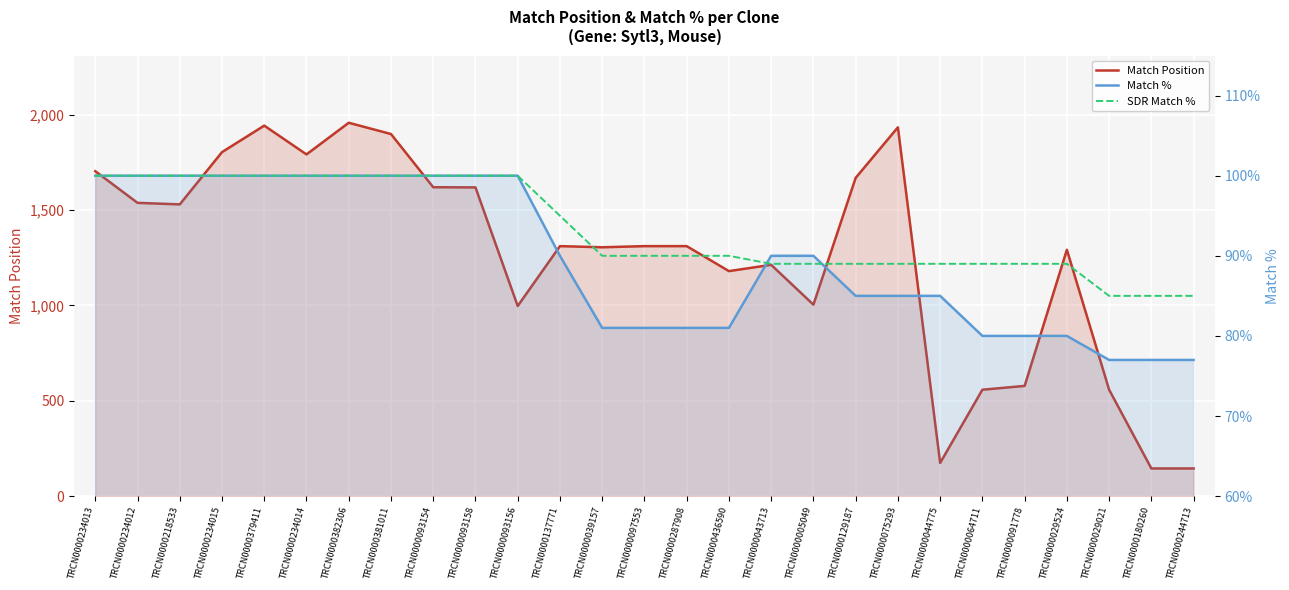

What is the difference between the maximum and minimum values in the Match % series?

23